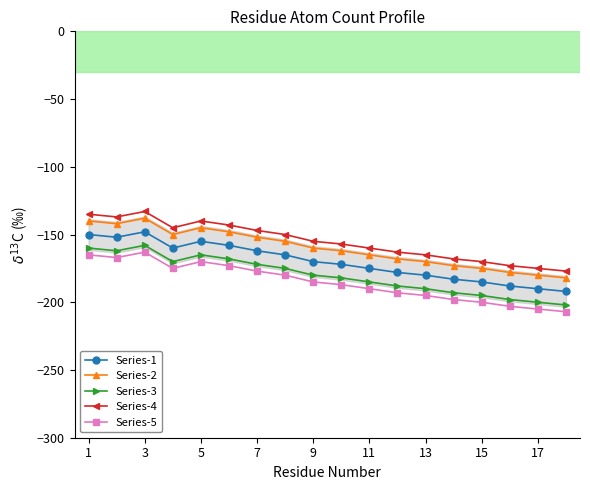

True or false: Series-1 has more than 1 points higher than both neighbors.

True